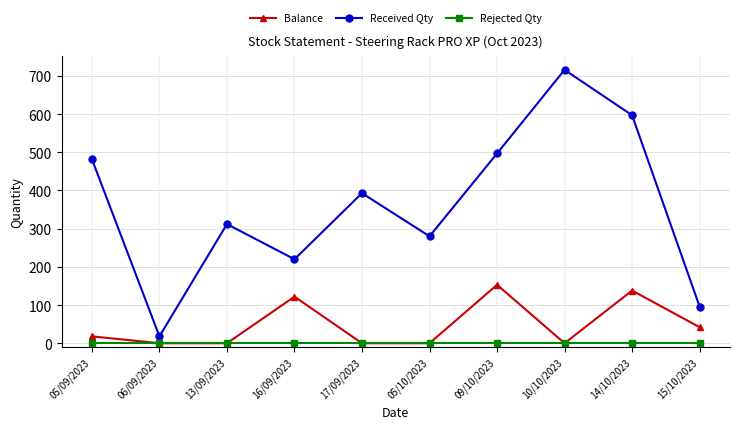

What is the label of the 4th point from the right?

09/10/2023